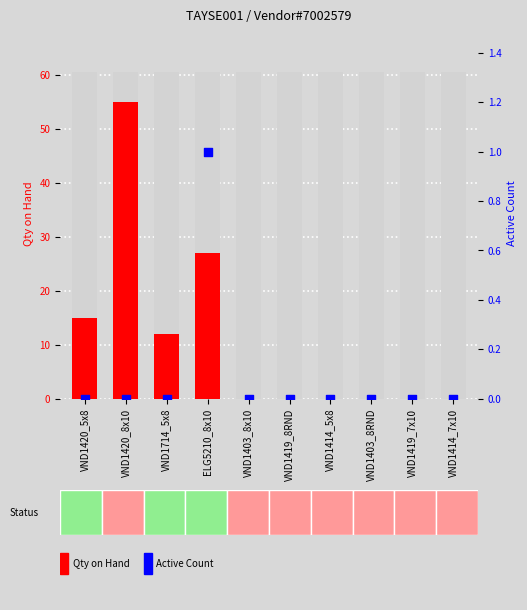

Which series contains the lowest Y value?

Qty on Hand